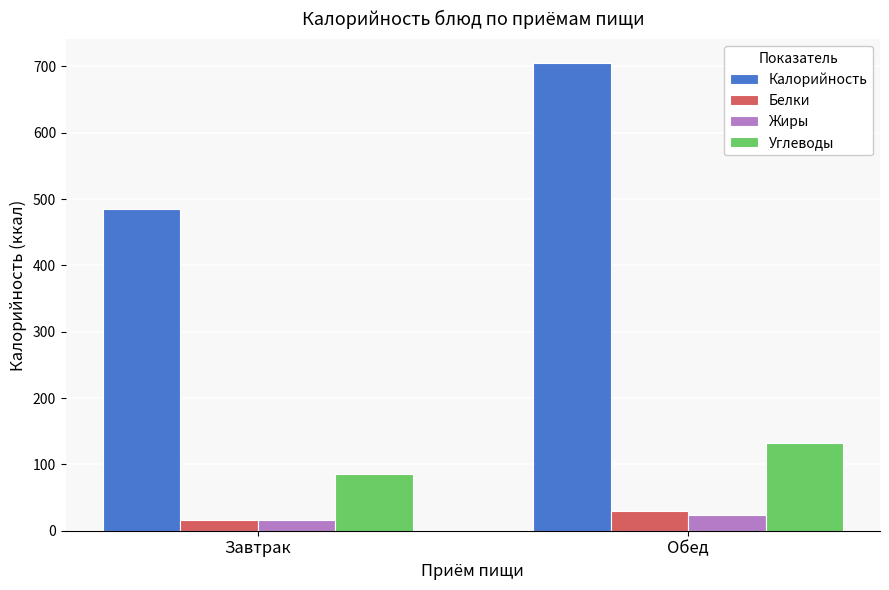

List the series in order of their peak value, lowest first.

Жиры, Белки, Углеводы, Калорийность